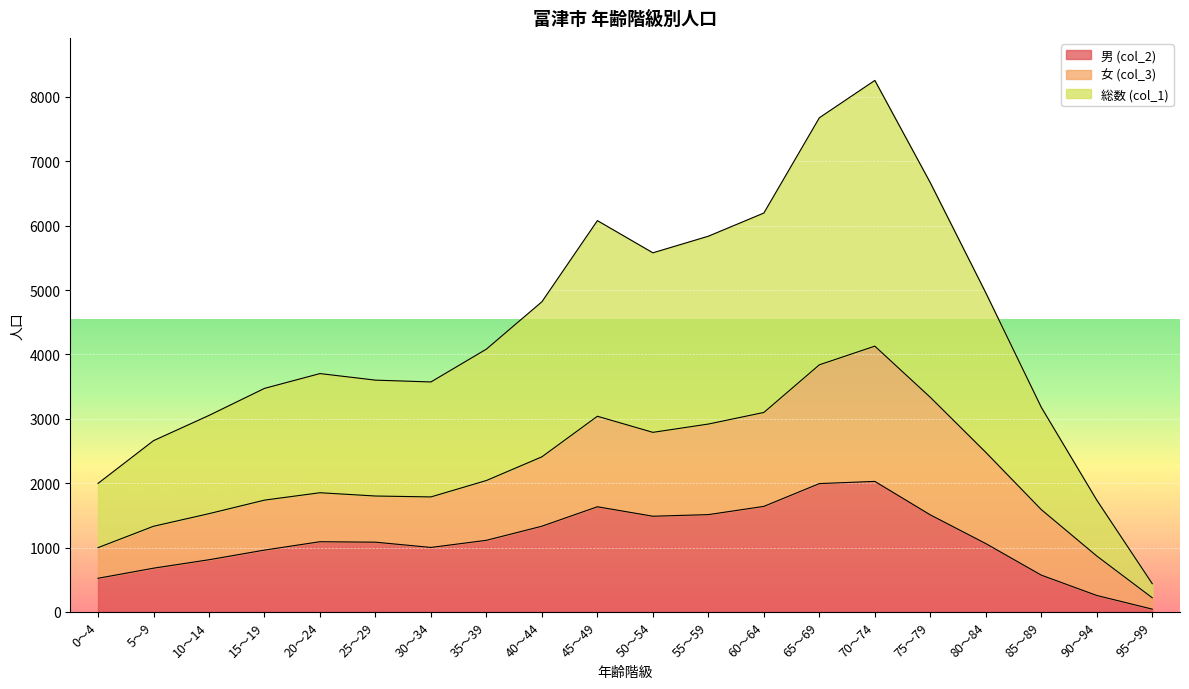

What is the label of the 11th point from the right?

45～49